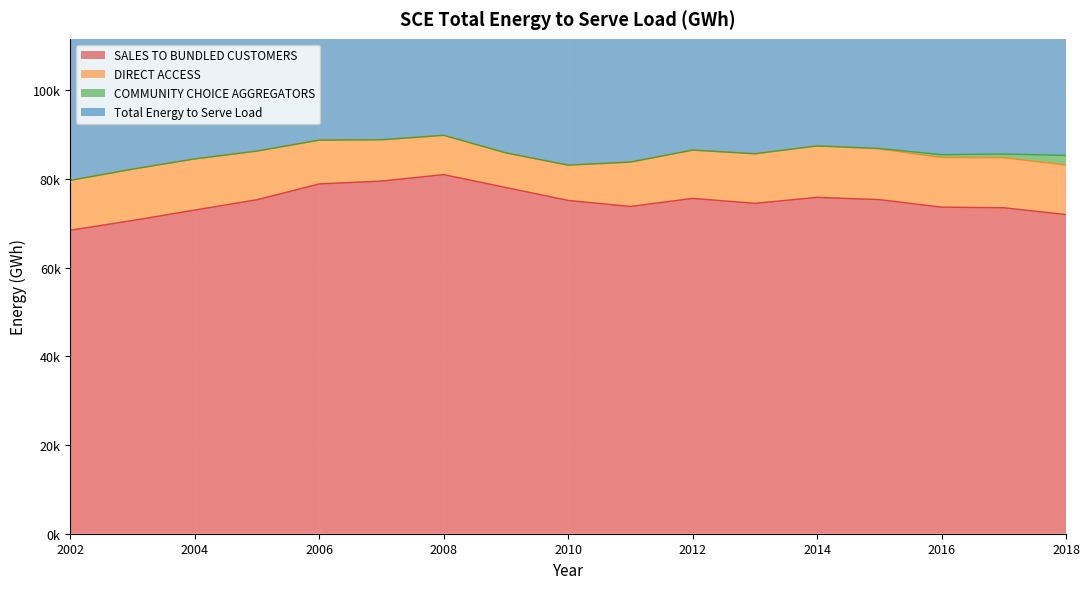

What is the total value across all series at 2018?

249605.6